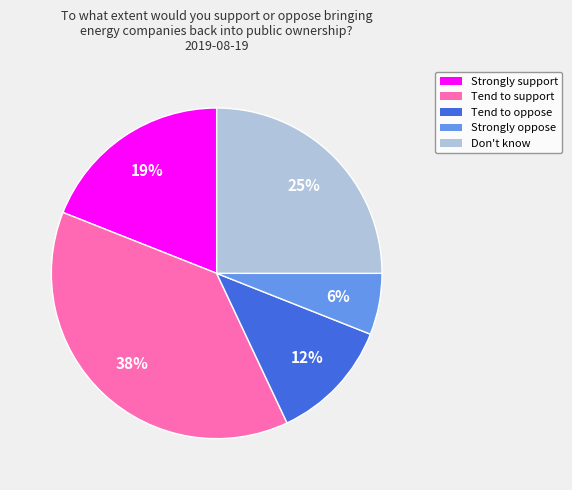

How many slices are in this pie chart?

5